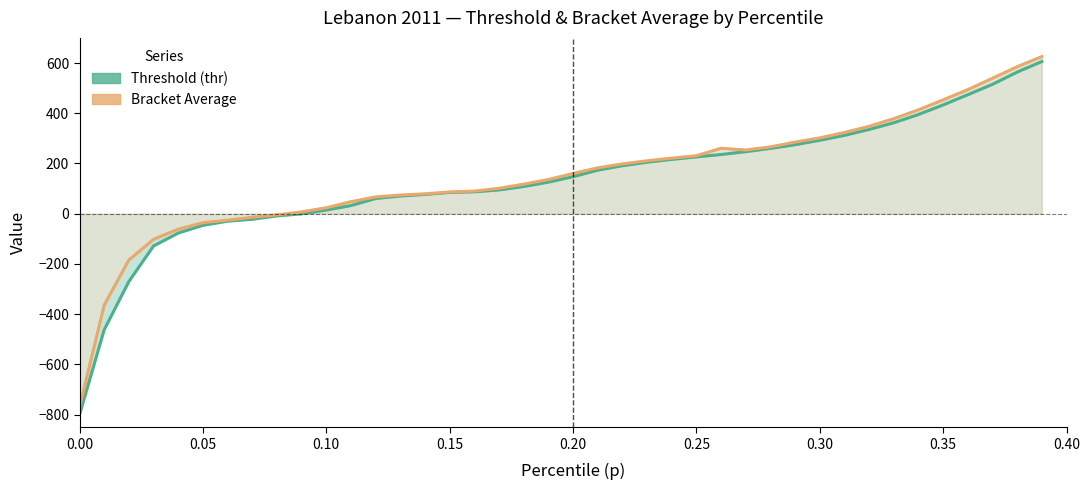

How many interior local peaks does the Bracket Average (bracketavg) series have?

1